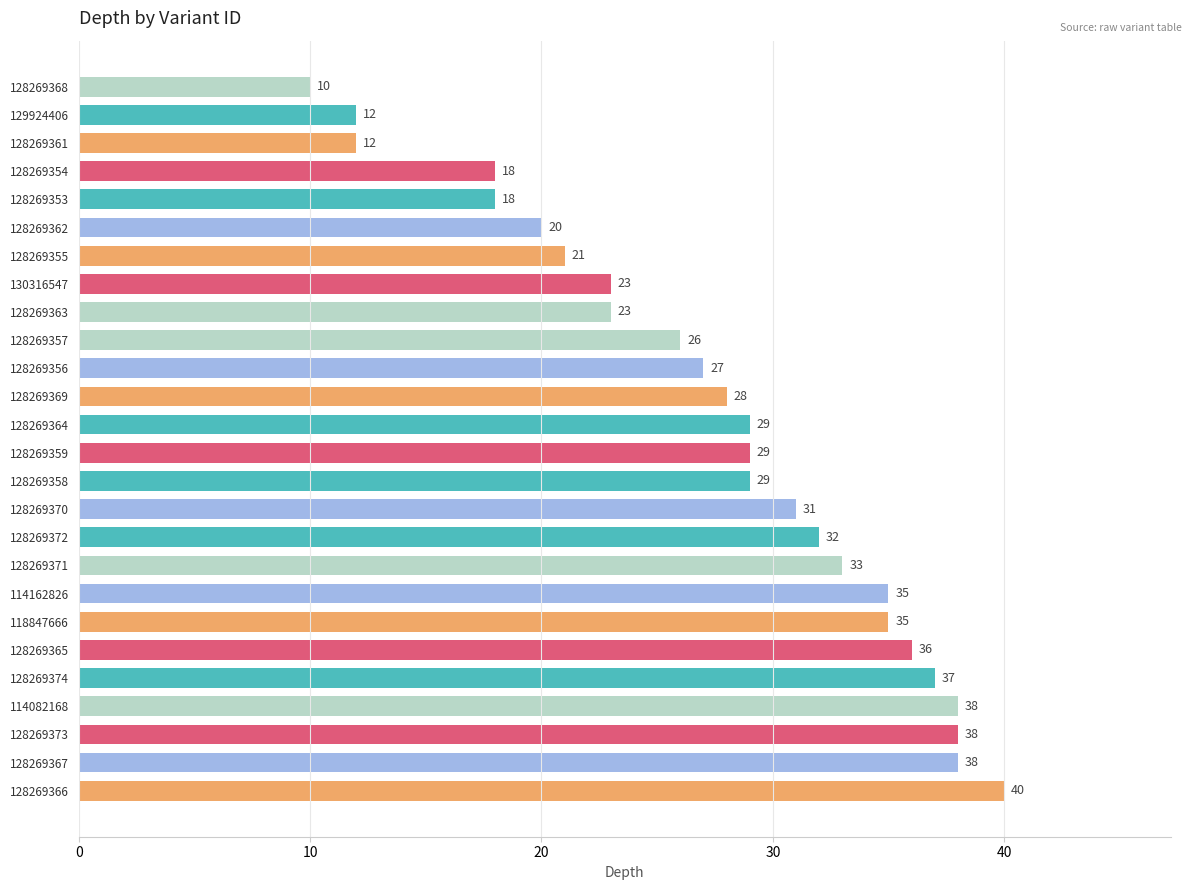

What is the sum of all values?

718